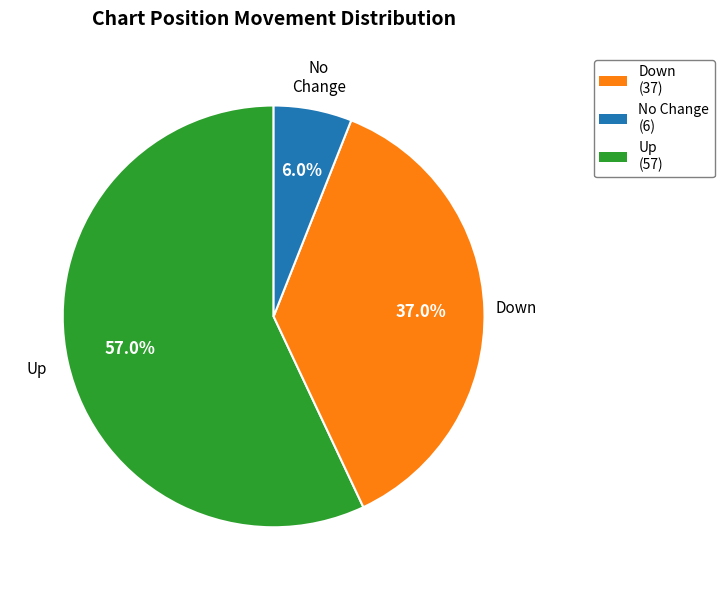

Is there any slice that represents more than half of the pie?

Yes